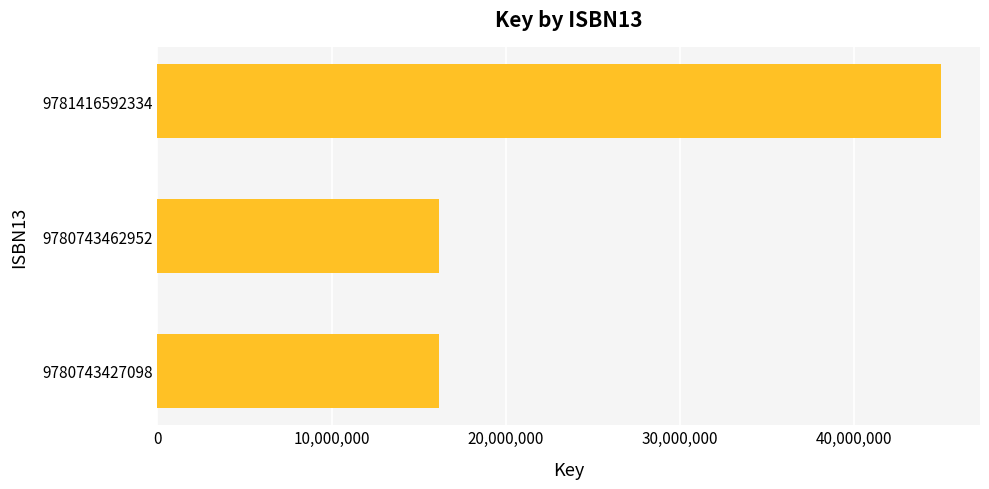

What is the value of the 1st bar from the top?

44974034